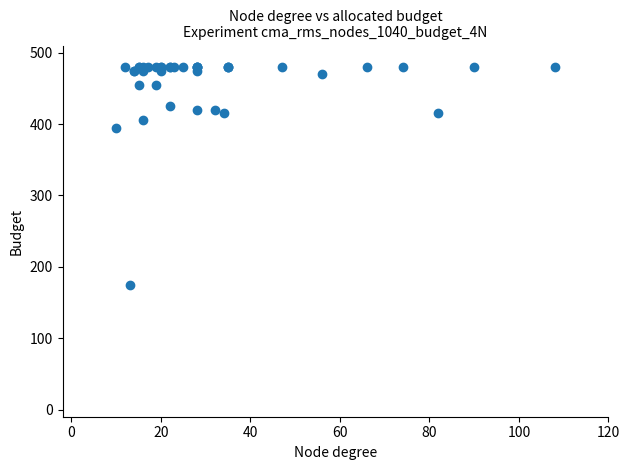

What Y value in the scatter plot is closest to 327?

395